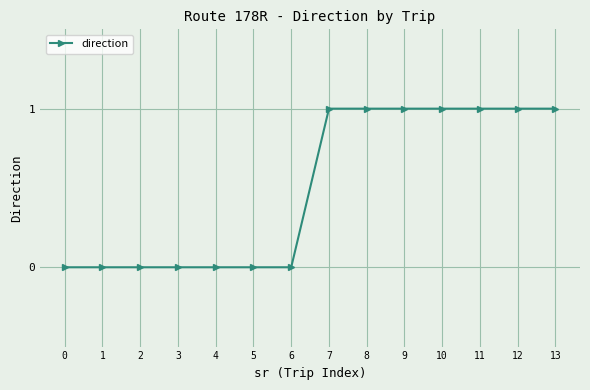

Is this an area chart (filled region under the line)?

No